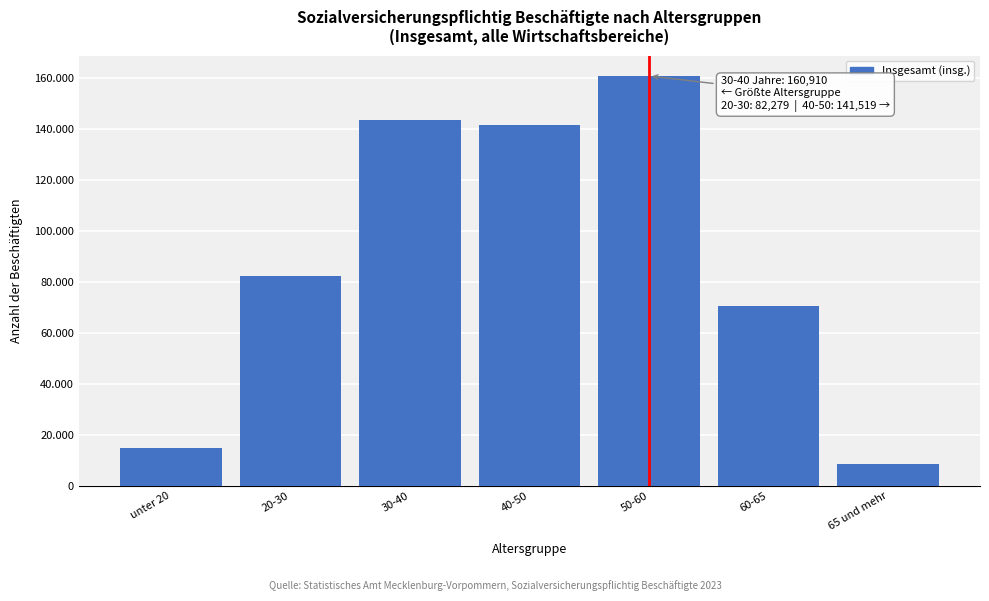

Does the chart contain any negative values?

No